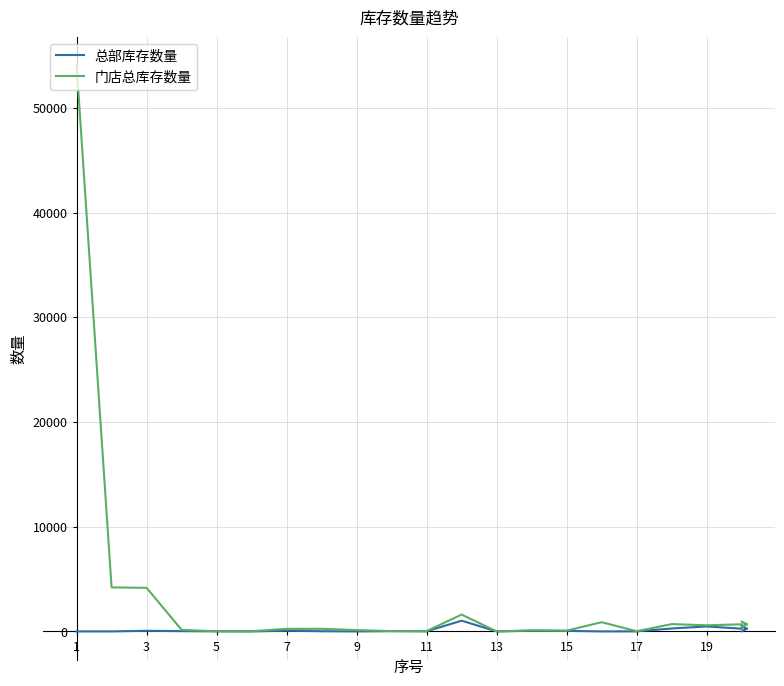

Rank the series by their maximum value, from lowest to highest.

总部库存数量, 门店总库存数量